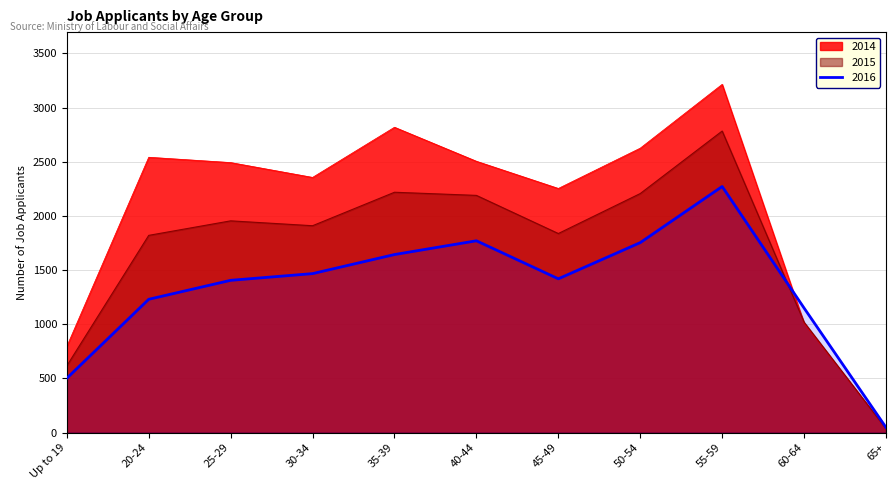

What is the value of the 2016 point at the 10th from the left?

1149